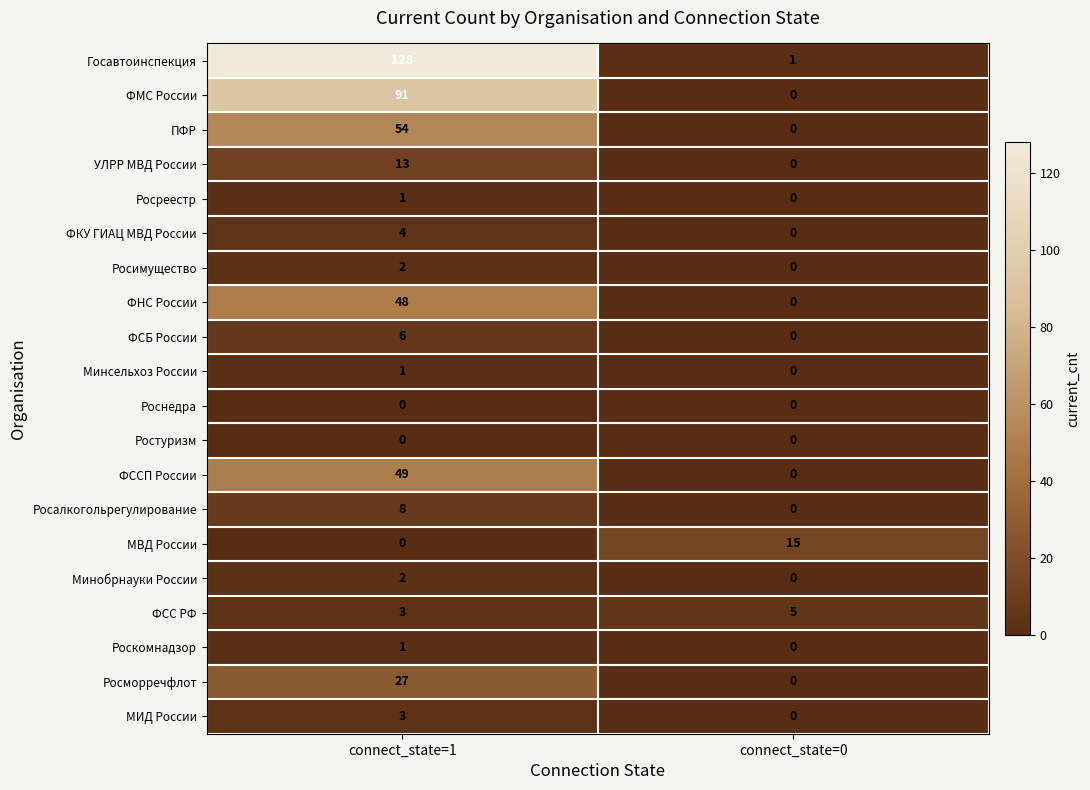

The value of ФССП России at connect_state=0 is -24. True or false?

False